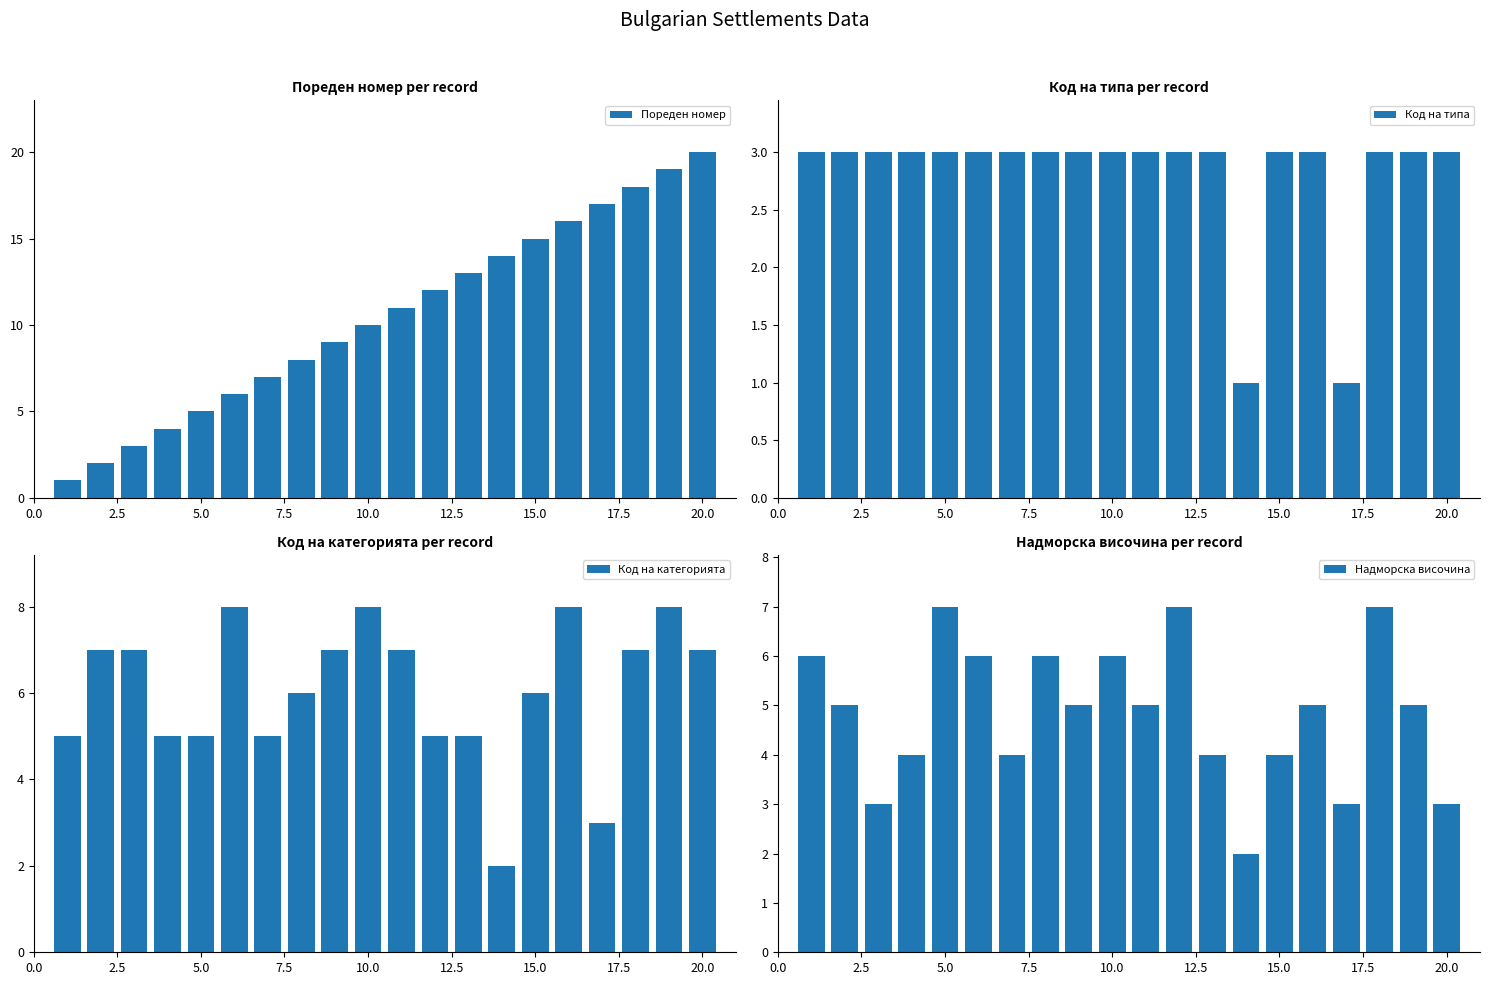

What is the difference between the maximum and minimum values in the Пореден номер series?

19